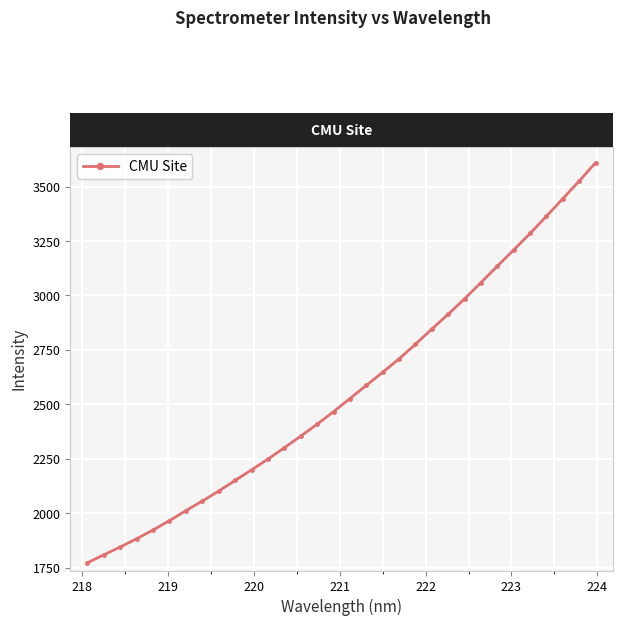

What is the sum of all values?

82115.5